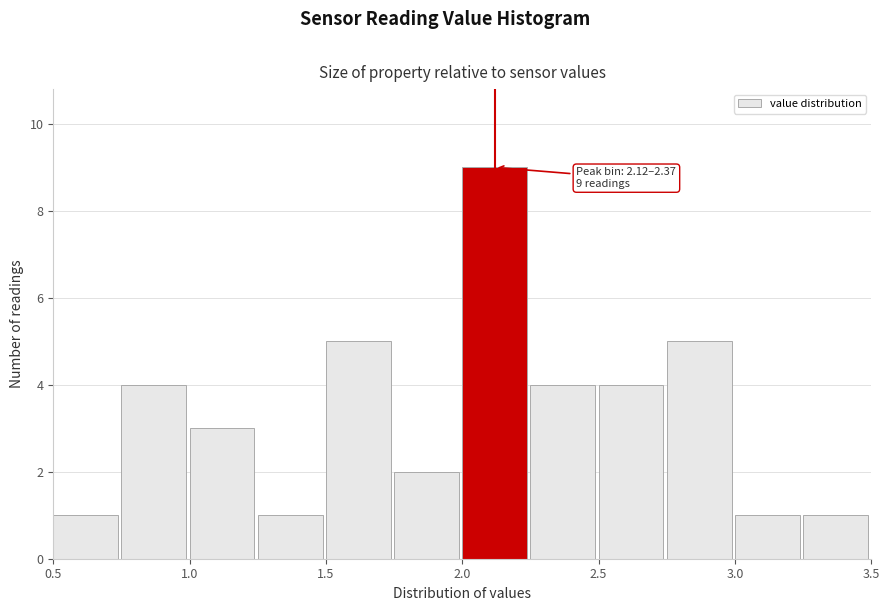

Which range on the x-axis has the tallest bar?

2.00 to 2.25